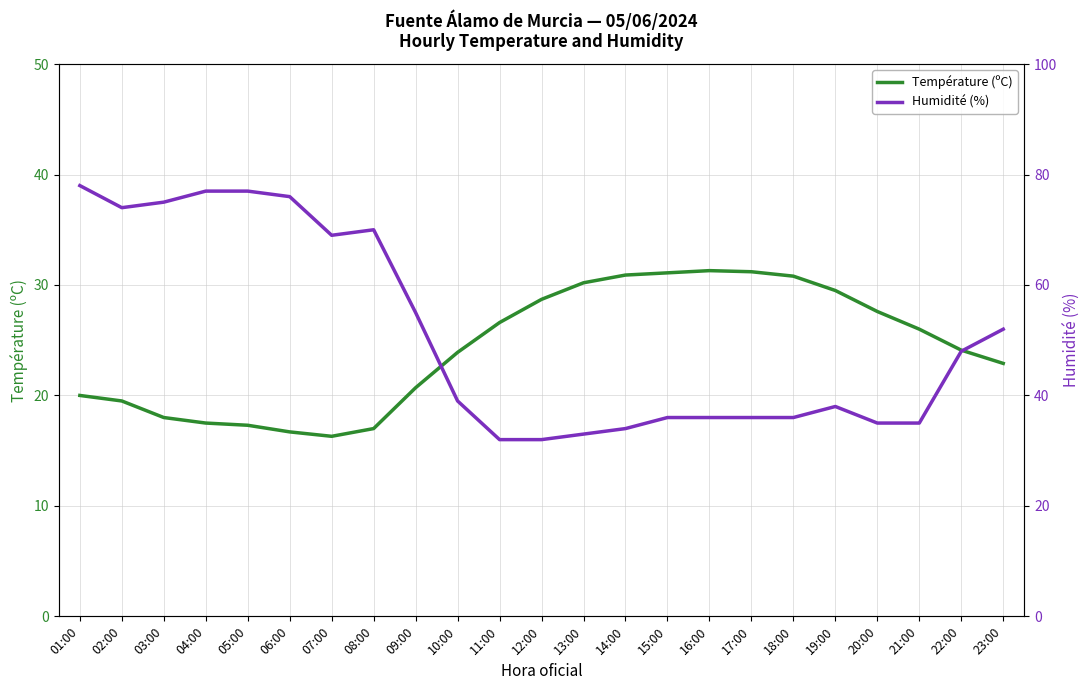

Rank the series at 20:00 from lowest to highest value.

Température (ºC), Humidité (%)